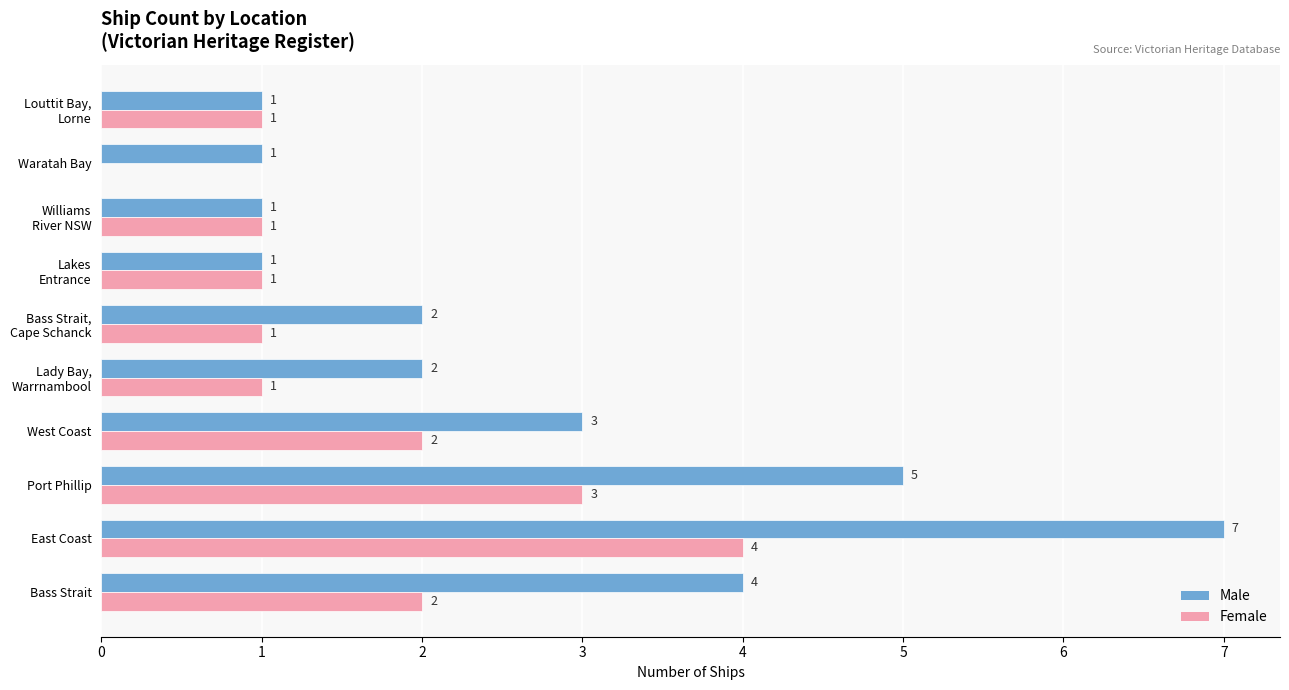

At which category does the chart reach its peak across all series?

East Coast